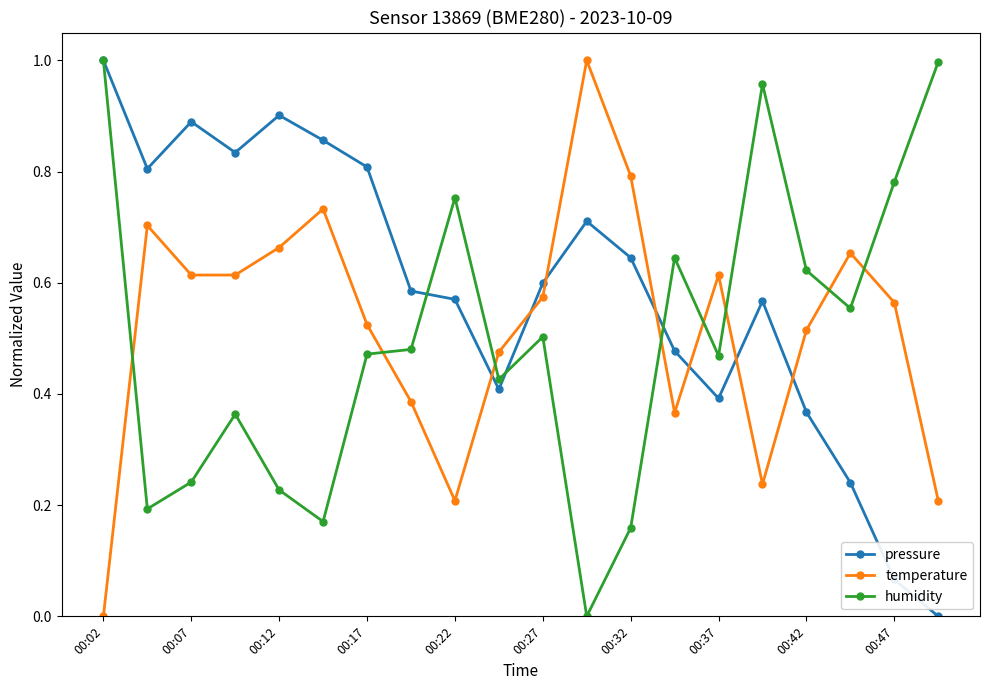

How many intersections are there between humidity and temperature?

8